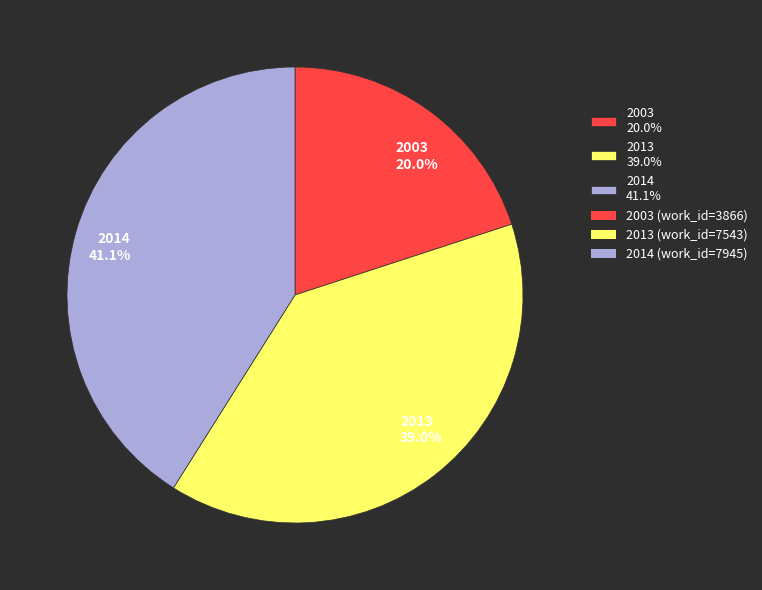

To the nearest percent, what is the combined percentage of 2014 and 2013?

80%